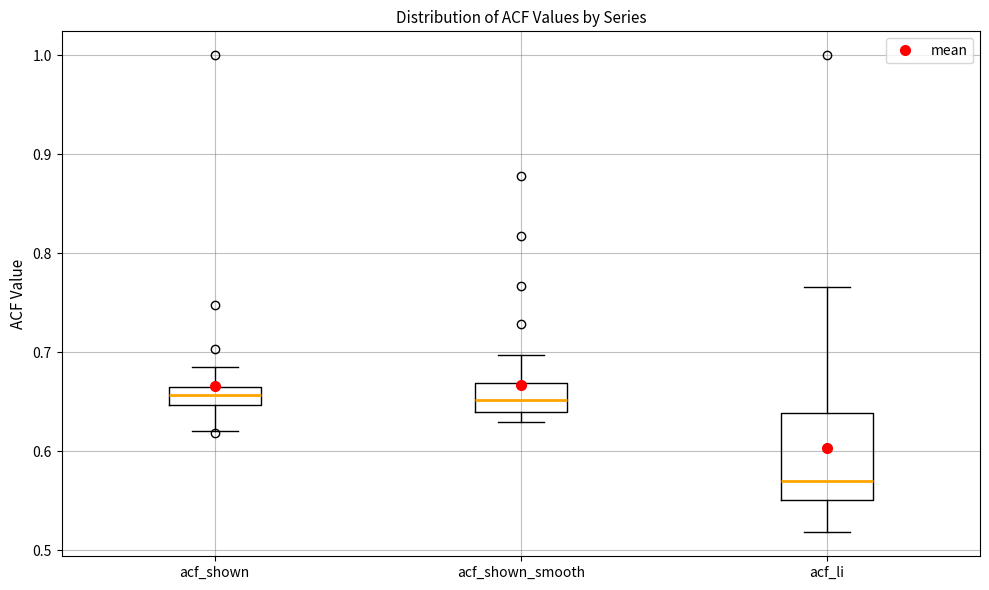

Where does the upper whisker of the box for acf_shown end on the y-axis? The values are not printed on the chart, so give them approximately, as read against the axis.

0.69